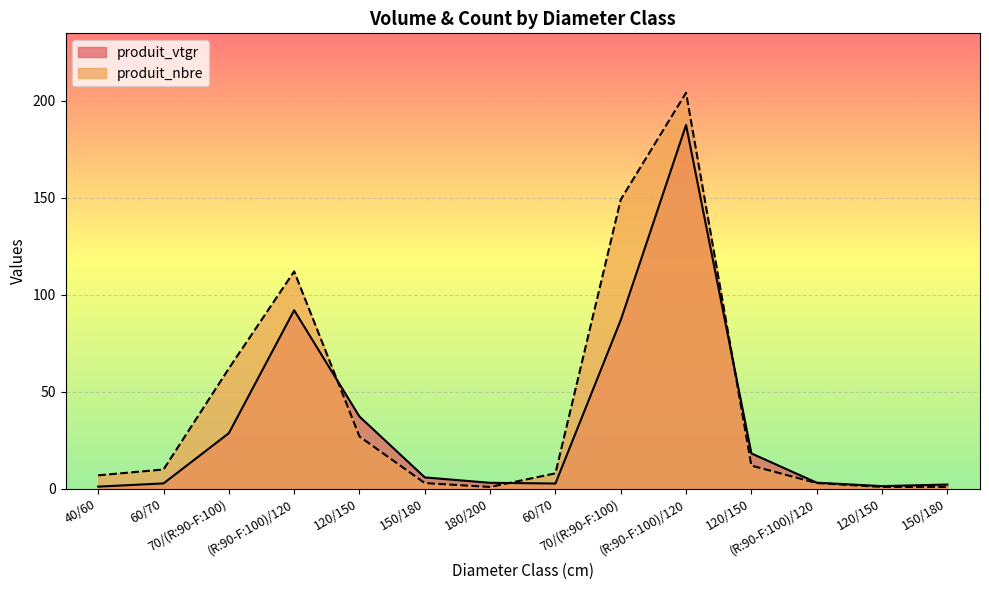

What is the sum of all produit_nbre values?

600.0